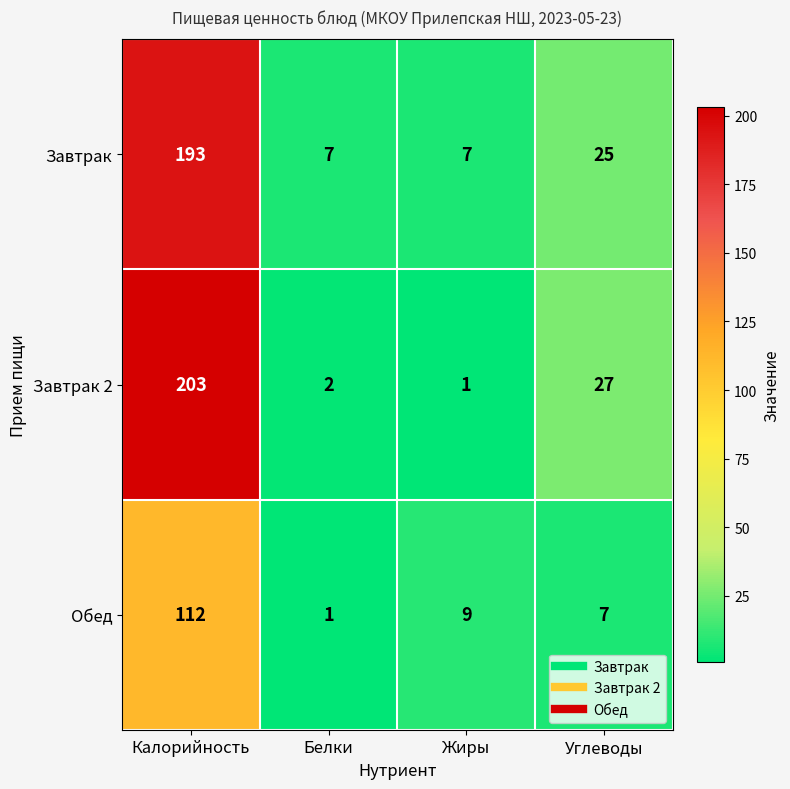

What is the spread (max minus min) of values at Углеводы?

20